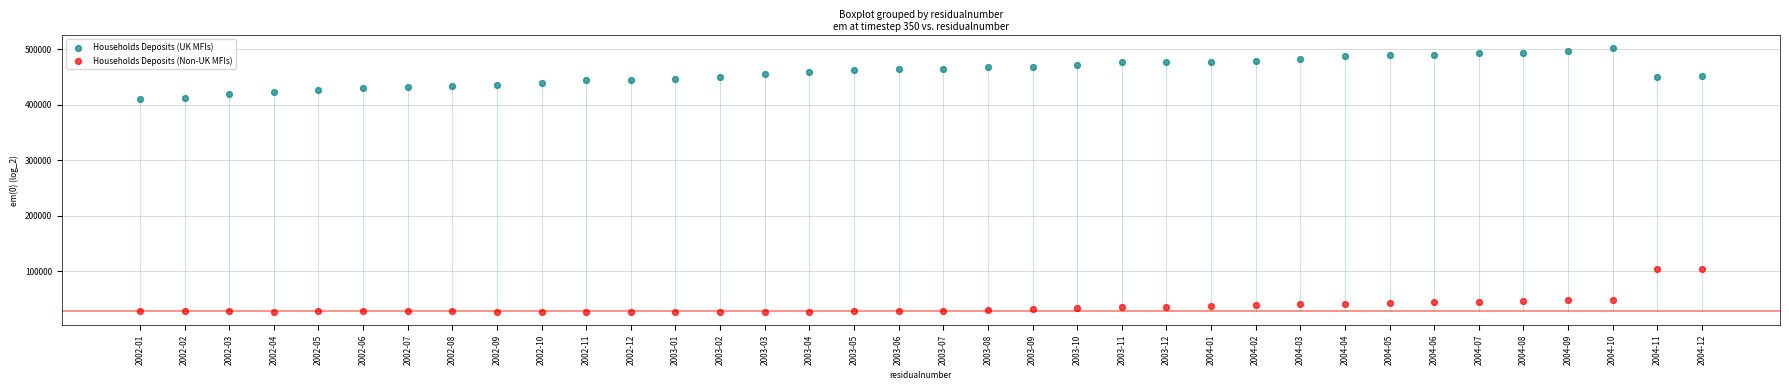

Which series reaches the maximum Y coordinate?

Households Deposits (UK MFIs)